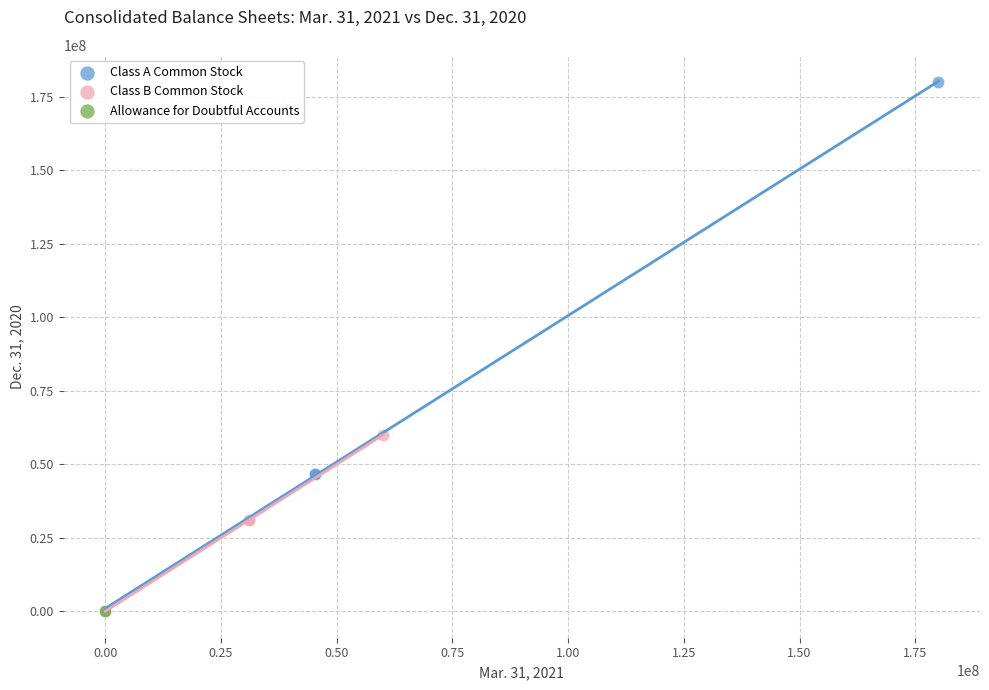

What are all the series names shown in the legend?

Class A Common Stock, Class B Common Stock, Allowance for Doubtful Accounts